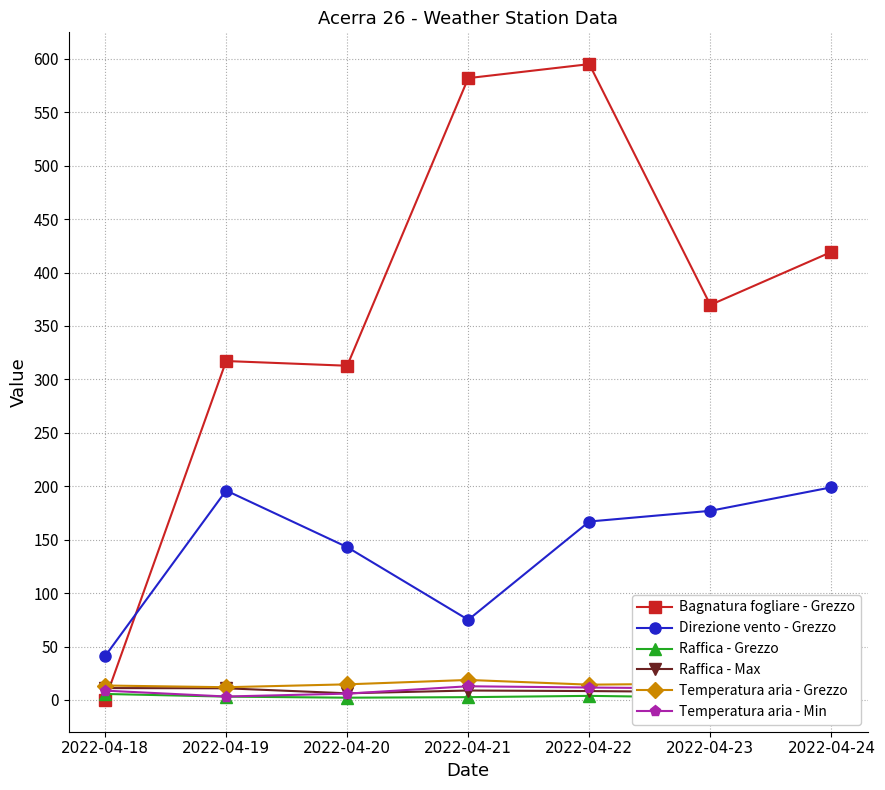

What is the difference between the maximum and second lowest values in the Temperatura aria - Grezzo series?

5.2